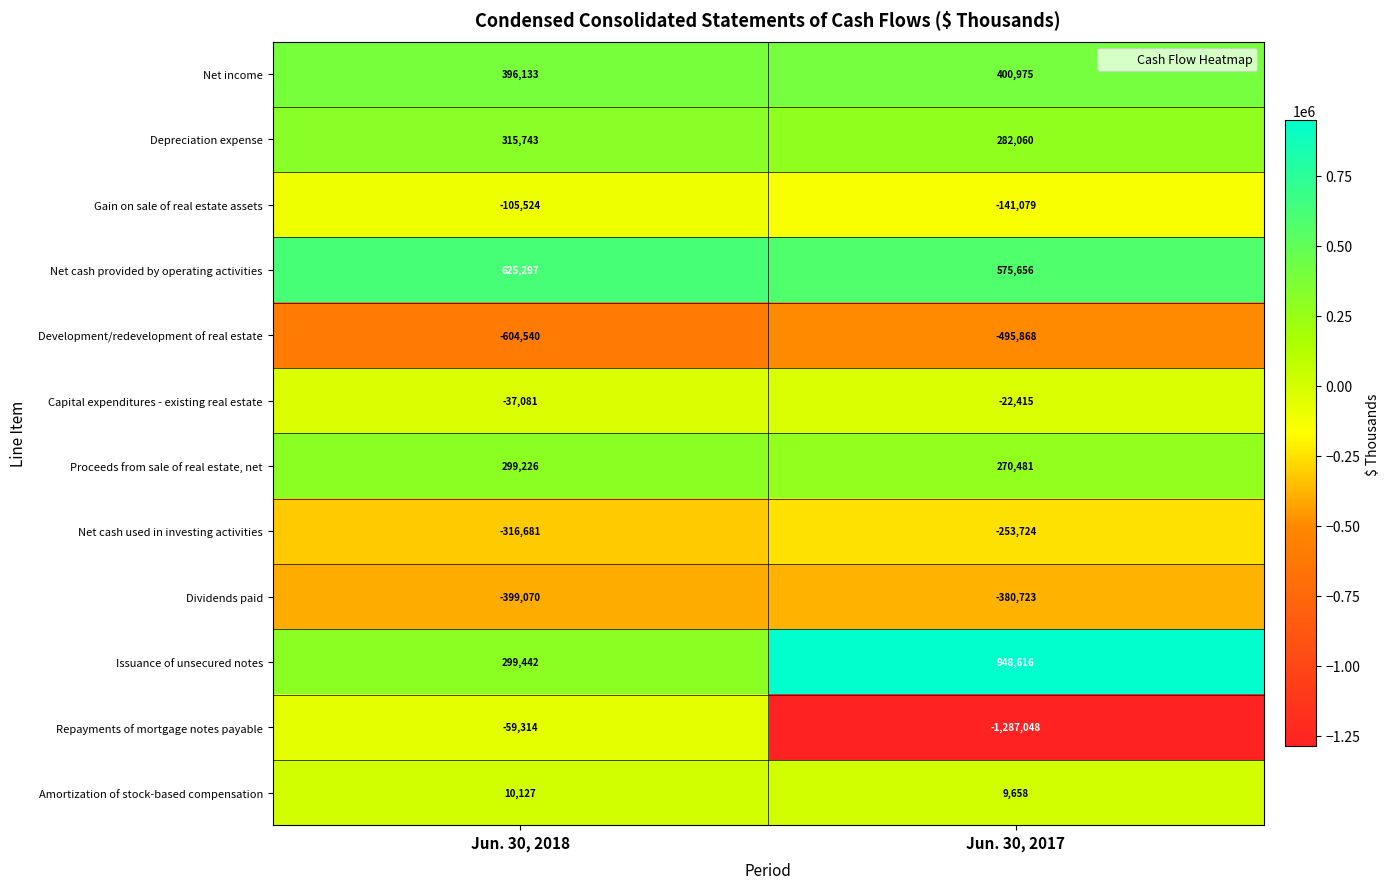

True or false: Depreciation expense has a value of 315743 at Jun. 30, 2018.

True